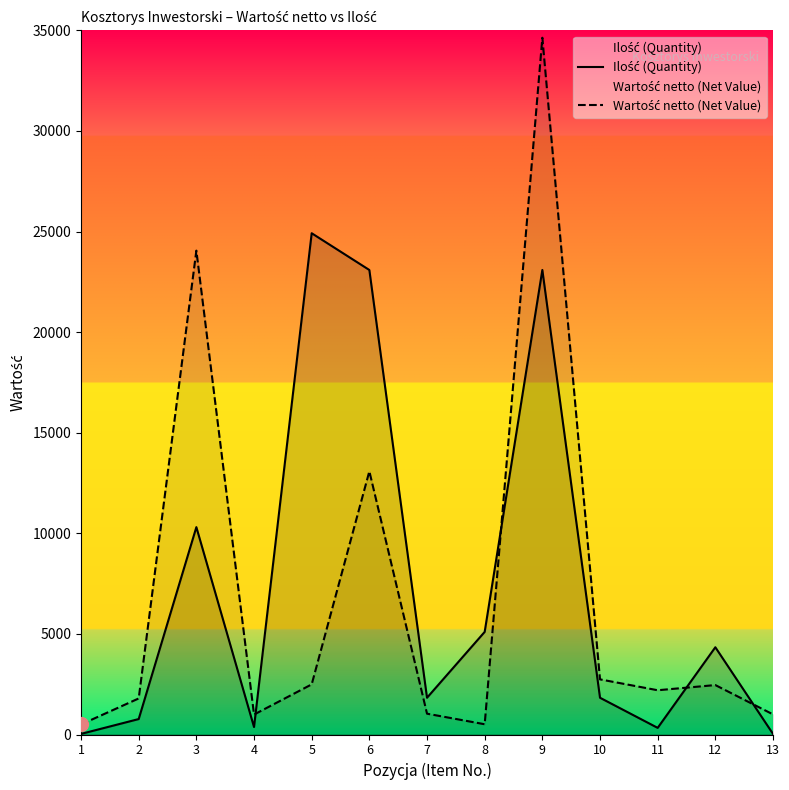

Which series has the widest spread of values?

Wartość netto (Net Value)